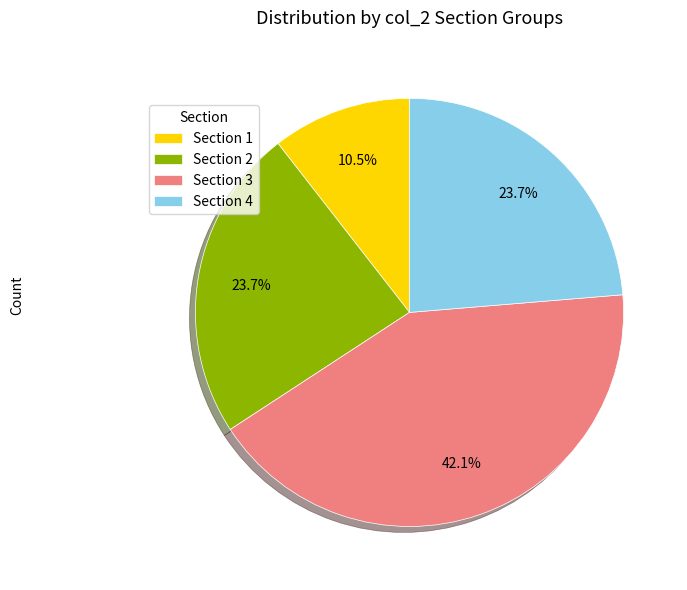

How many slices are in this pie chart?

4